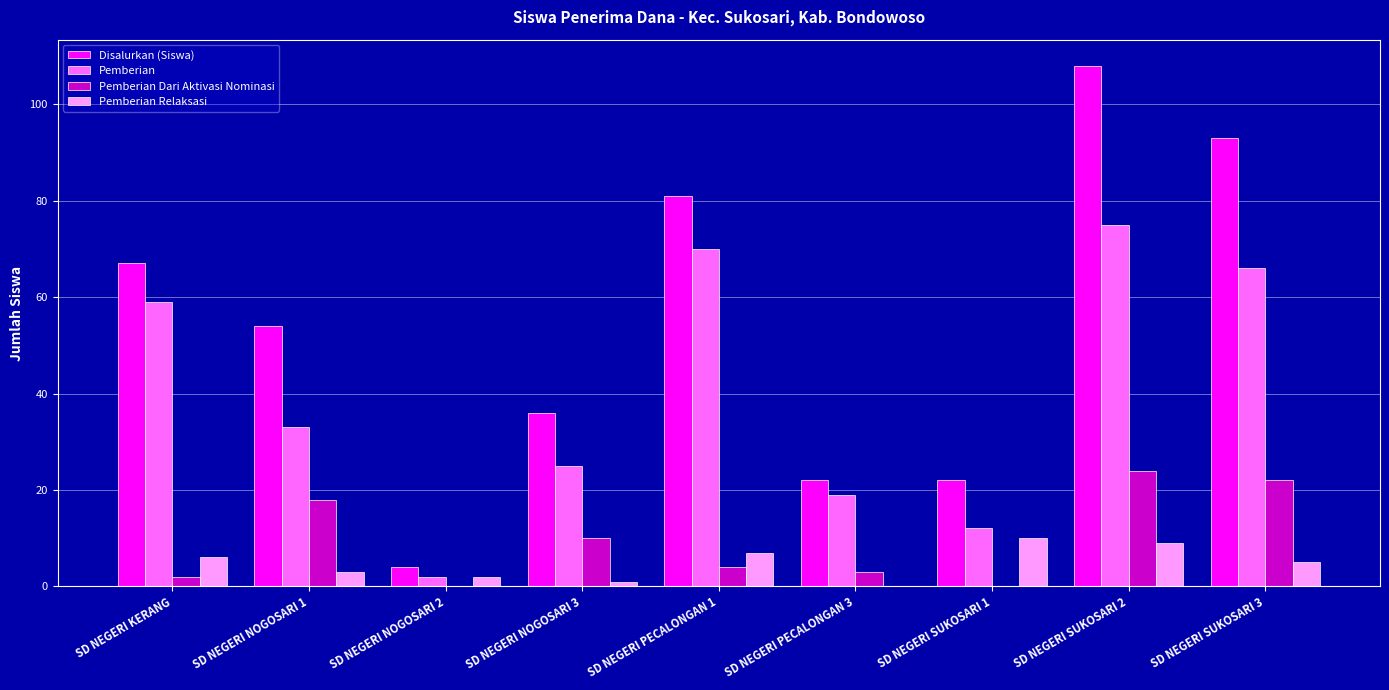

At which category does the chart reach its peak across all series?

SD NEGERI SUKOSARI 2